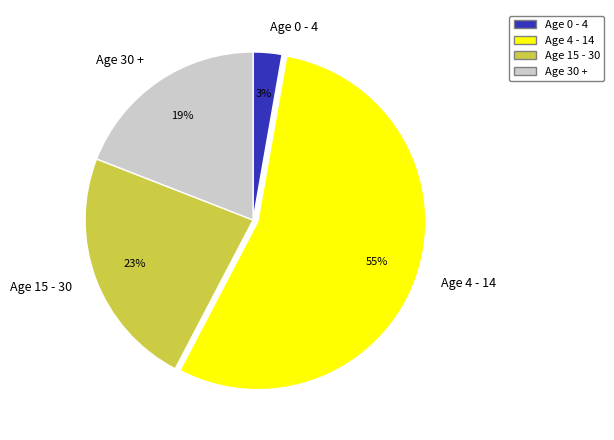

Which slice is the smallest?

Age 0 - 4